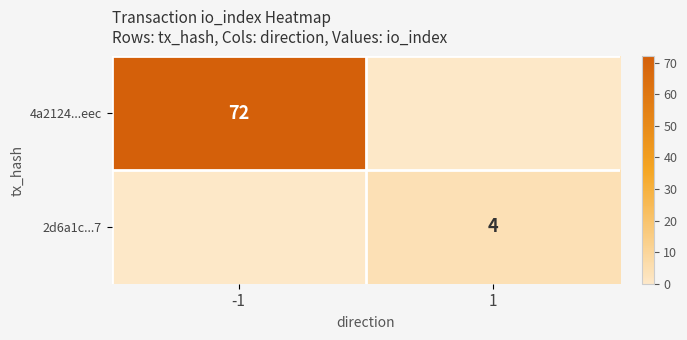

True or false: 4a2124...eec has a value of 129 at -1.

False